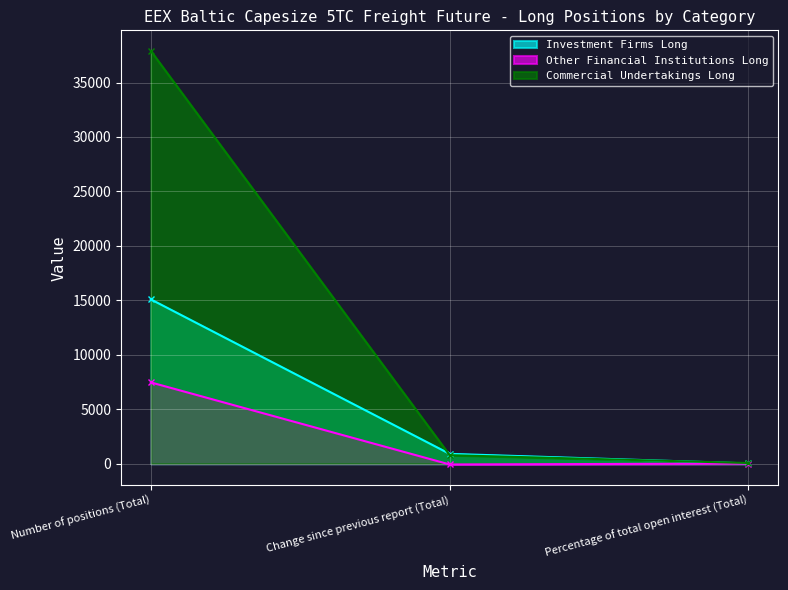

What is the value of the Investment Firms Long point at the 1st from the left?

15089.9